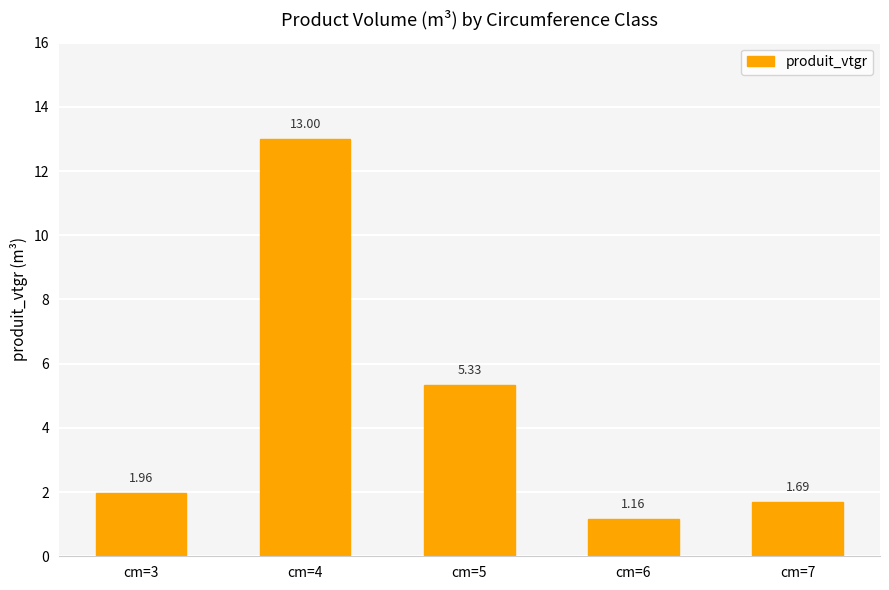

The value at cm=7 is 2.8. True or false?

False